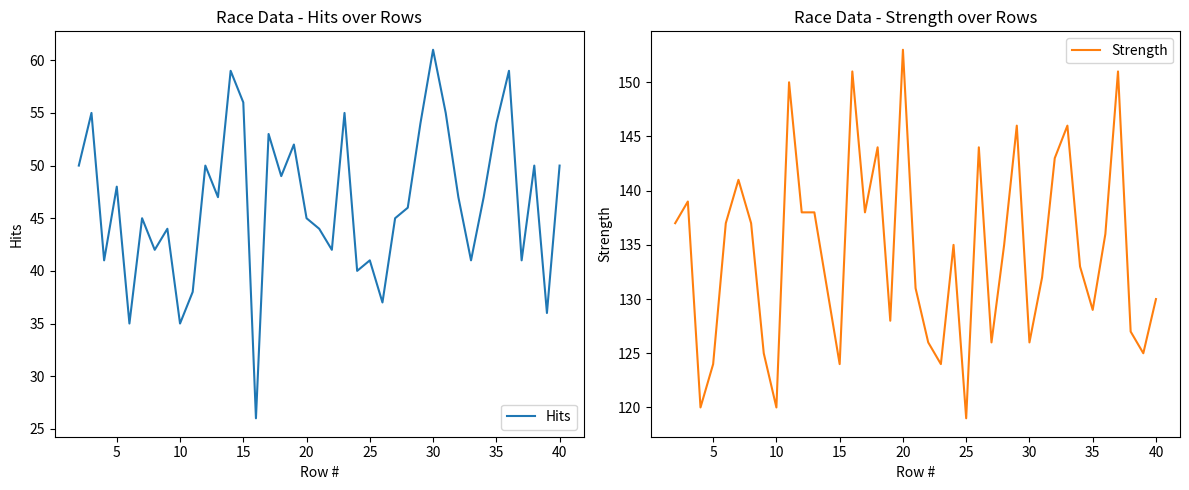

How many data points in Hits are less than 47?

19